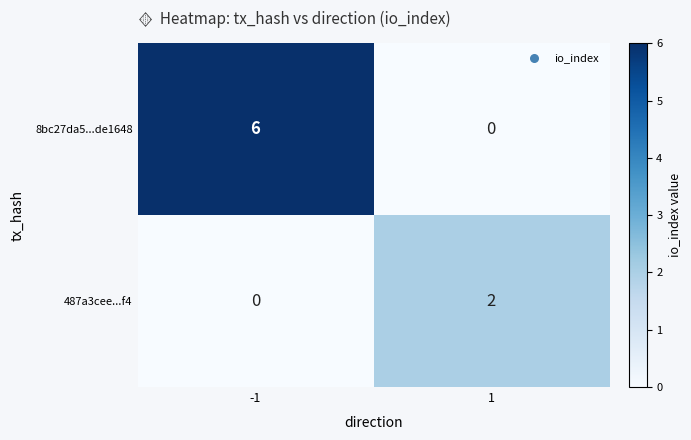

The value of 487a3cee...f4 at -1 is 1. True or false?

False